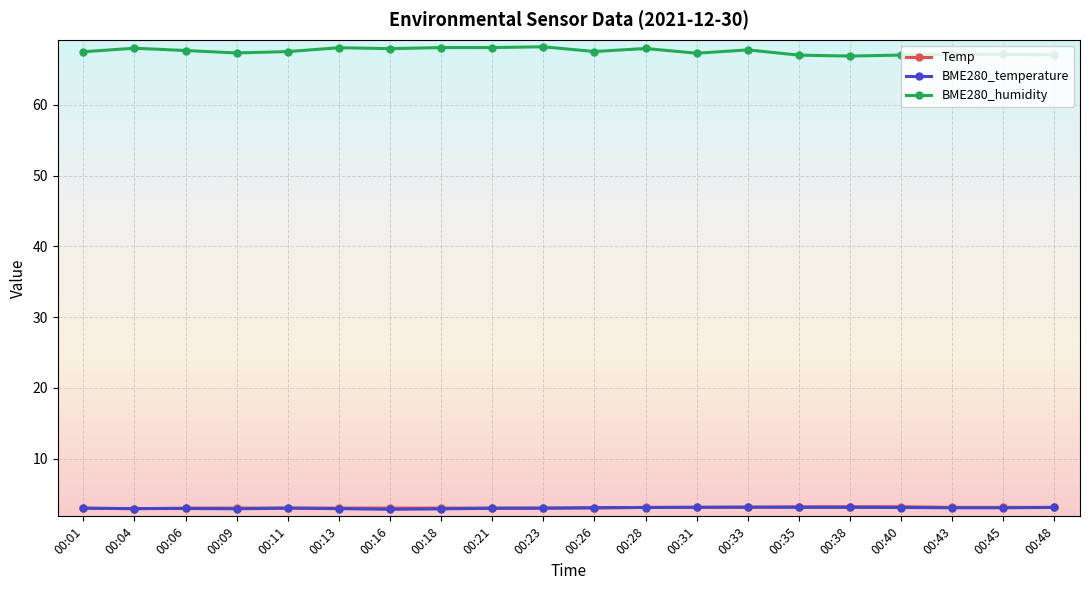

The BME280_humidity series shows 67.1 at 00:45. True or false?

True